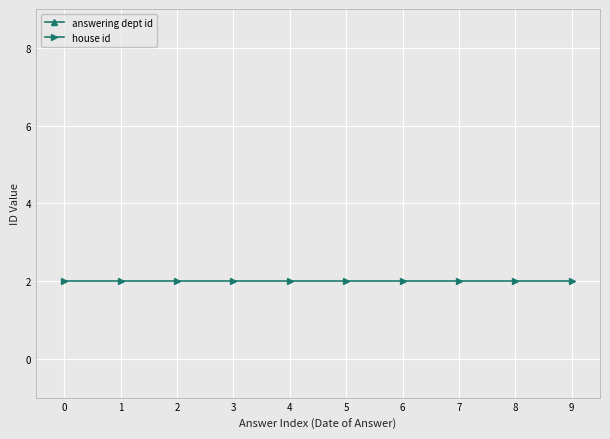

Which series has the largest total across all categories?

answering dept id